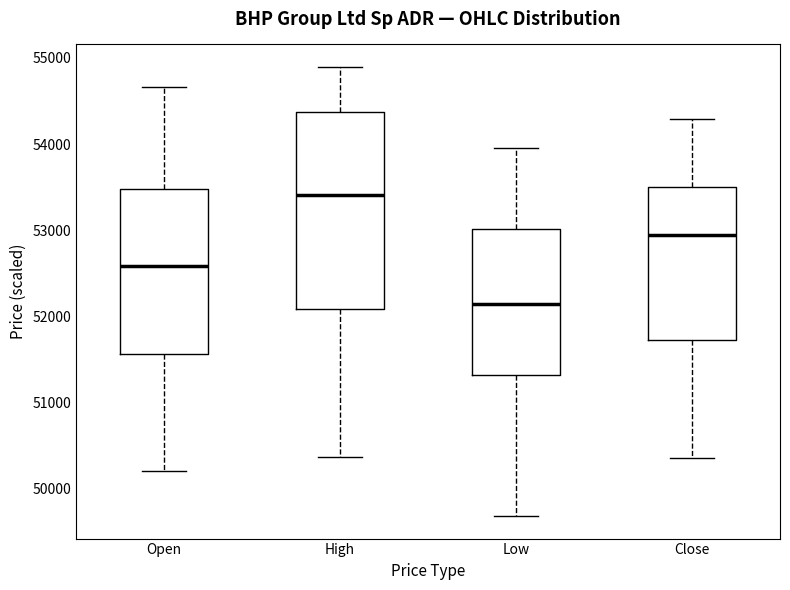

Which box has the highest median line?

High